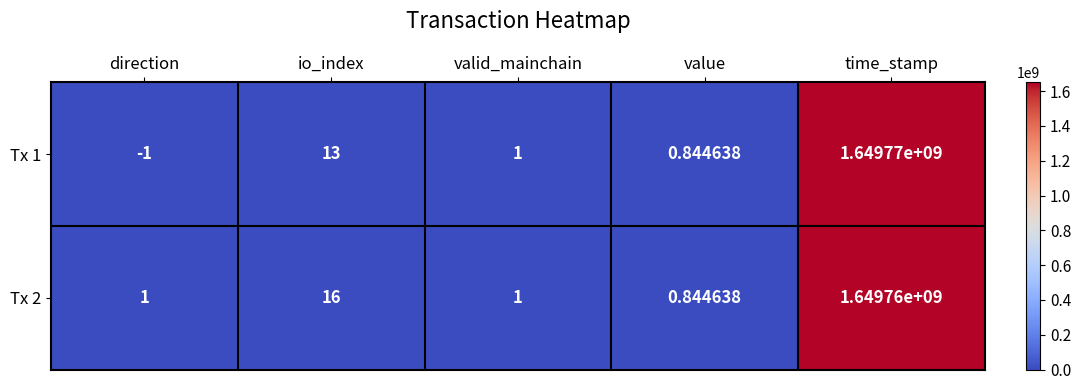

At how many categories does at least one series exceed 897780827?

1